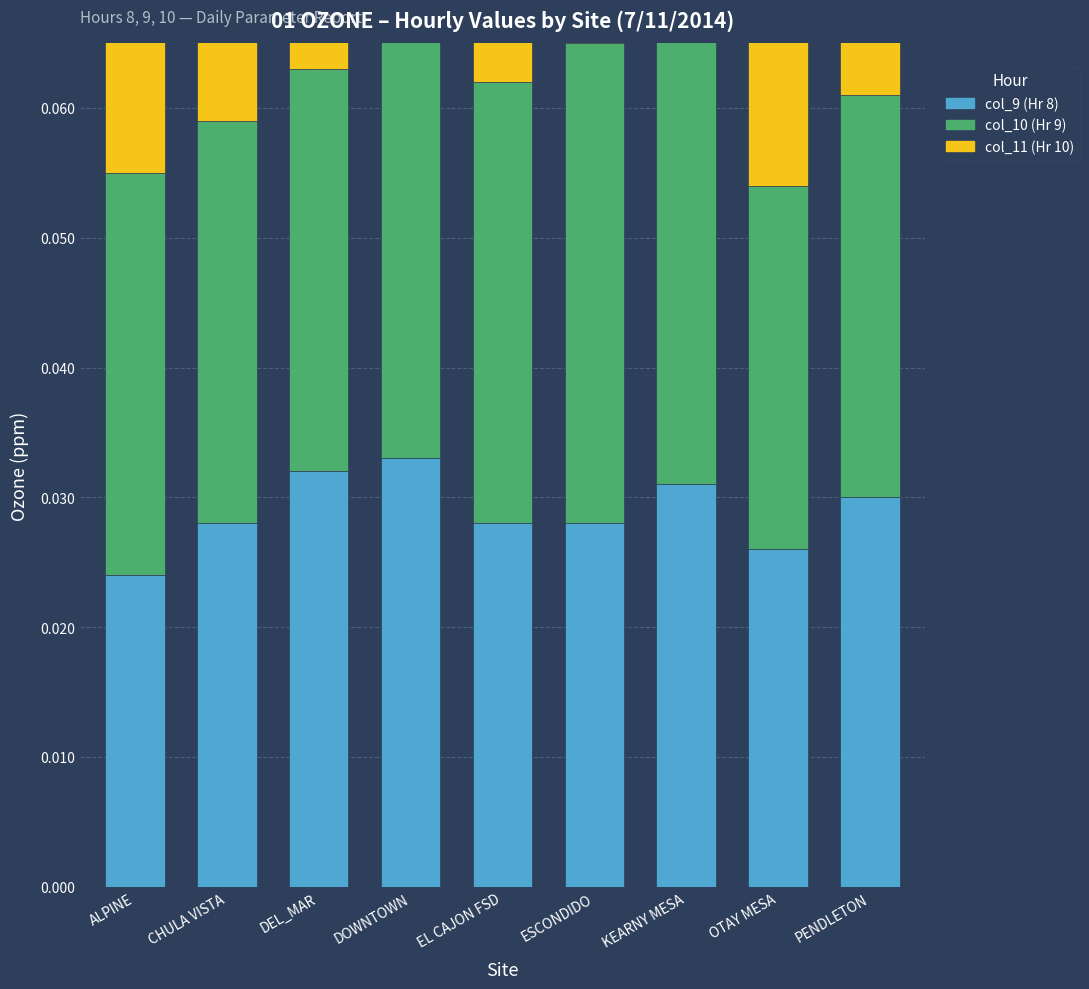

What is the sum of all col_11 (Hr 10) values?

0.3